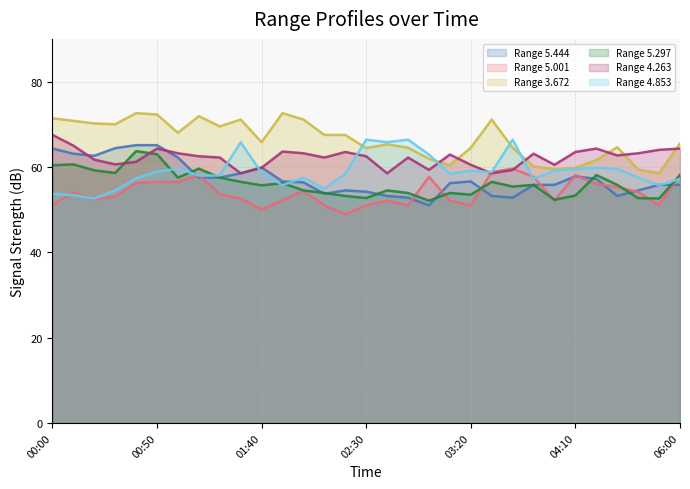

Reading right to left, transcribe all the data shown in this chart.

5.444: 55.8	55.8	54.5	53.2	57.2	57.8	55.8	55.8	52.8	53.2	56.6	56.2	51.0	52.8	53.2	54.2	54.5	53.7	56.4	56.6	59.9	58.5	57.5	57.5	62.2	65.1	65.1	64.4	62.6	63.1	64.3
5.001: 58.1	51.1	54.1	55.3	56.0	58.1	52.1	57.7	59.6	58.8	51.0	52.1	57.7	51.0	52.1	51.0	48.9	51.0	54.4	52.2	50.0	52.6	53.6	58.1	56.5	56.5	56.3	53.1	52.4	54.0	51.2
3.672: 65.5	58.5	59.4	64.6	61.6	59.8	59.5	60.1	64.5	71.1	64.5	60.4	61.9	64.5	65.3	64.4	67.5	67.5	71.1	72.6	65.8	71.1	69.5	71.9	68.0	72.3	72.6	70.0	70.2	70.8	71.4
5.297: 58.1	52.6	52.7	55.8	58.1	53.3	52.3	55.8	55.4	56.5	53.5	53.9	52.1	53.9	54.5	52.7	53.2	53.9	54.5	56.2	55.7	56.5	57.5	59.6	57.5	63.0	63.7	58.6	59.2	60.6	60.4
4.263: 64.3	64.0	63.2	62.7	64.3	63.5	60.5	63.1	59.3	58.5	60.5	62.9	59.3	62.2	58.5	62.5	63.5	62.2	63.2	63.6	59.8	58.5	62.2	62.5	63.2	64.3	61.2	60.6	61.7	65.0	67.5
4.853: 57.2	55.7	57.5	59.5	59.8	59.5	59.1	57.2	66.4	58.8	59.1	58.4	62.9	66.4	65.8	66.4	58.4	54.9	57.5	55.7	58.6	65.8	58.0	58.0	59.6	58.9	57.3	54.5	52.6	53.4	53.7